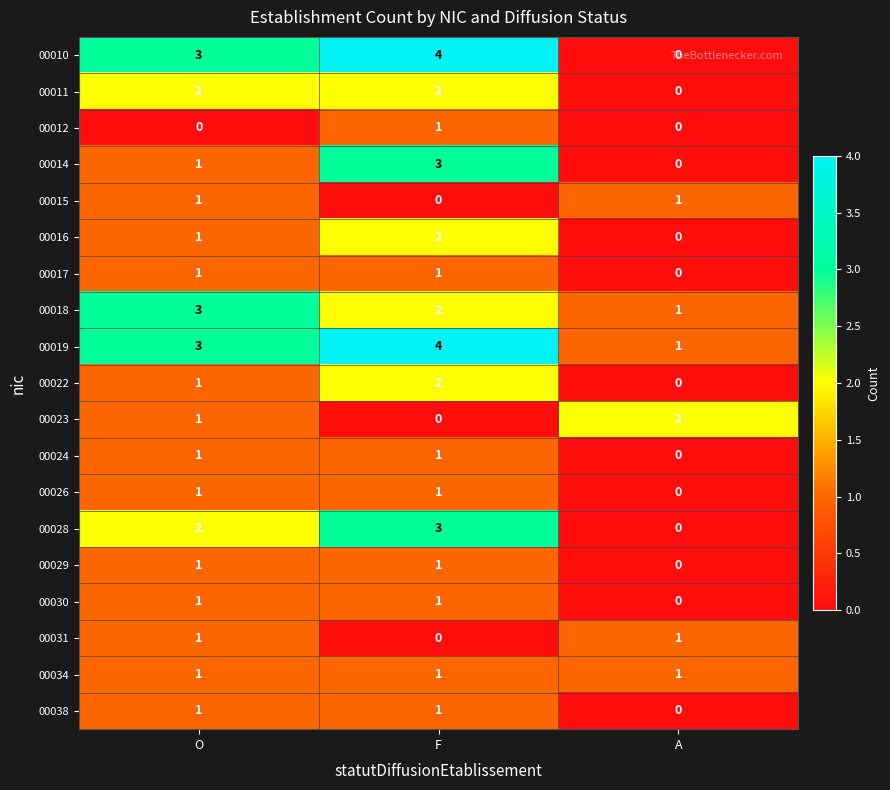

At how many categories does at least one series exceed 1?

3